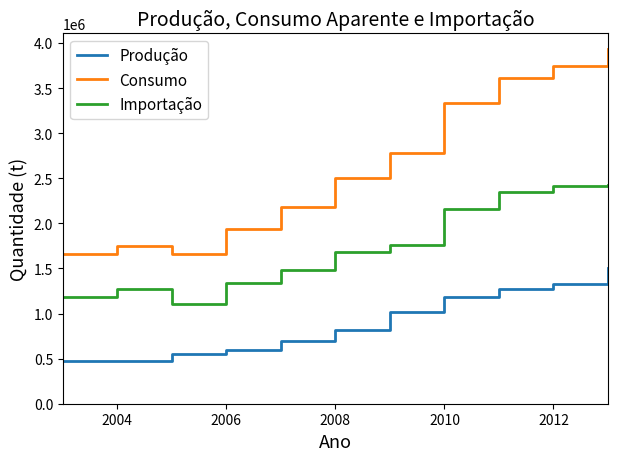

Which series has the largest range (max minus min)?

Consumo